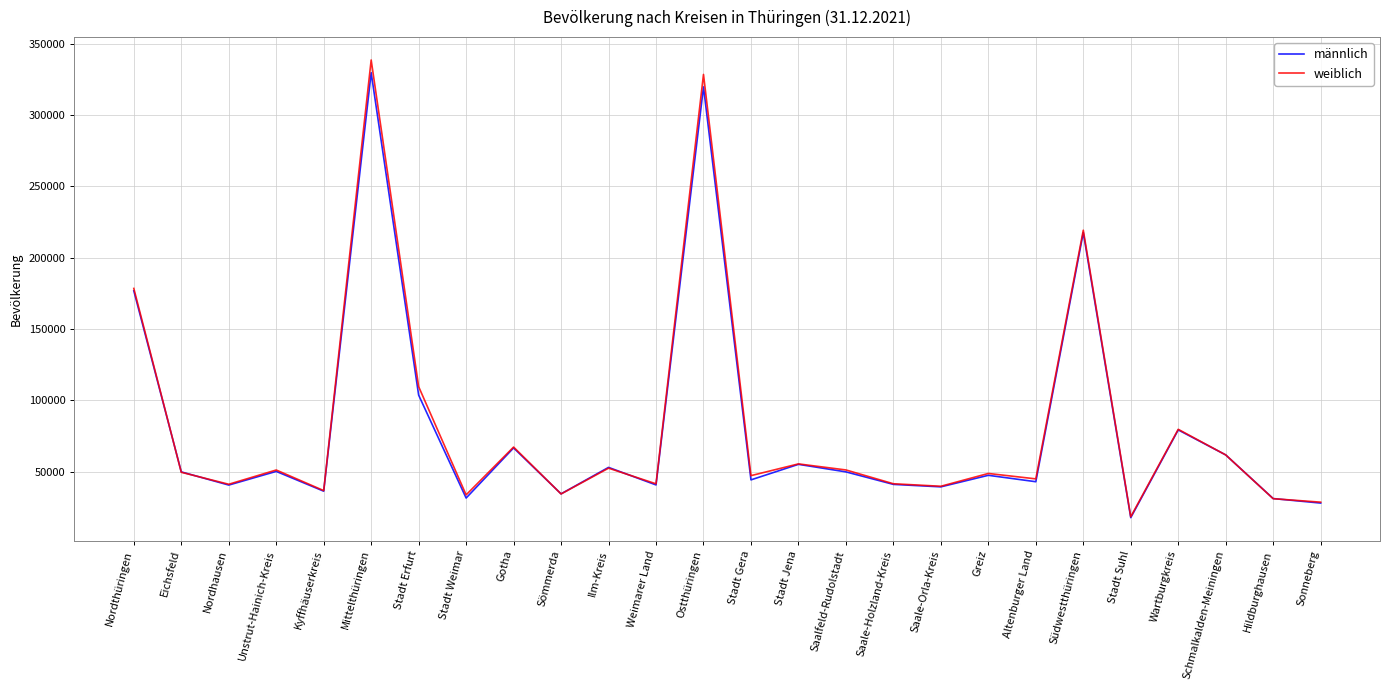

At which category is the sum across all series the highest?

Mittelthüringen